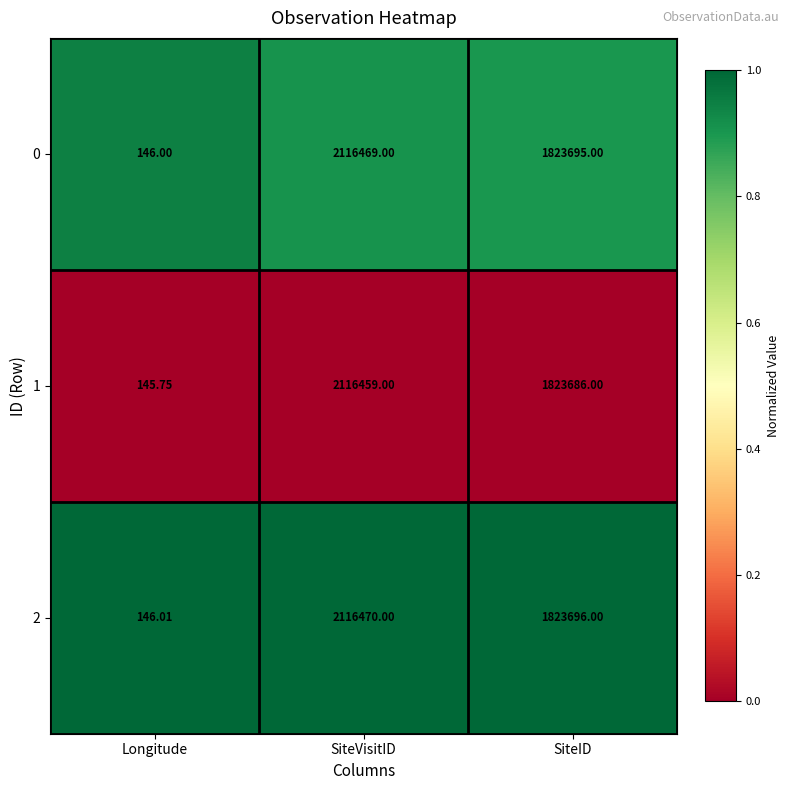

Where does the 0 series first go above 1823695?

SiteVisitID